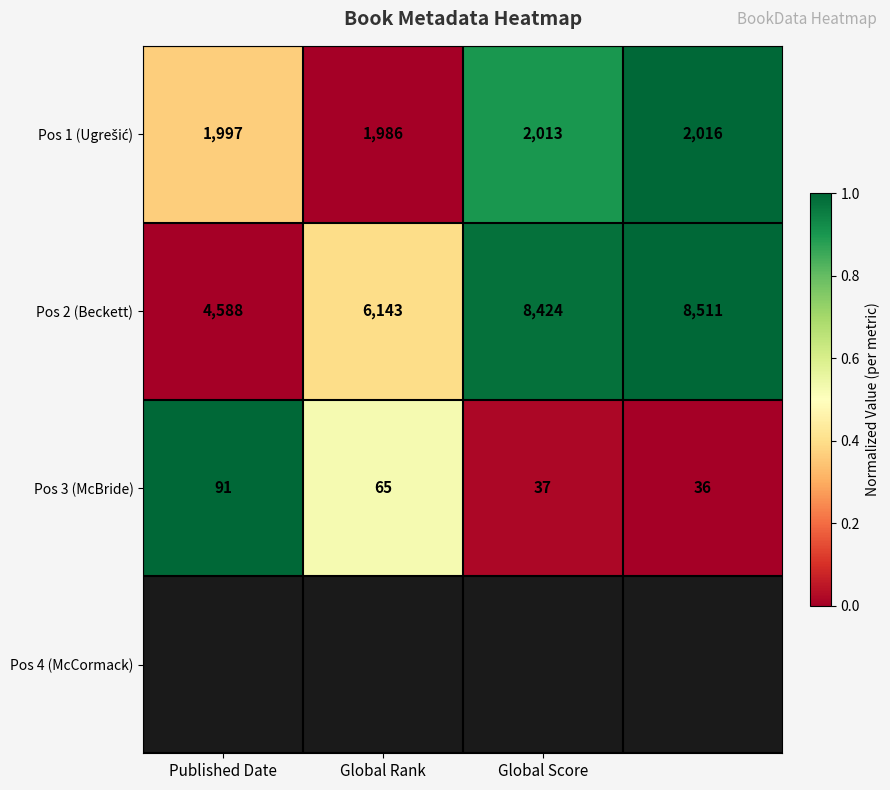

What is the maximum value shown in the chart?

8511